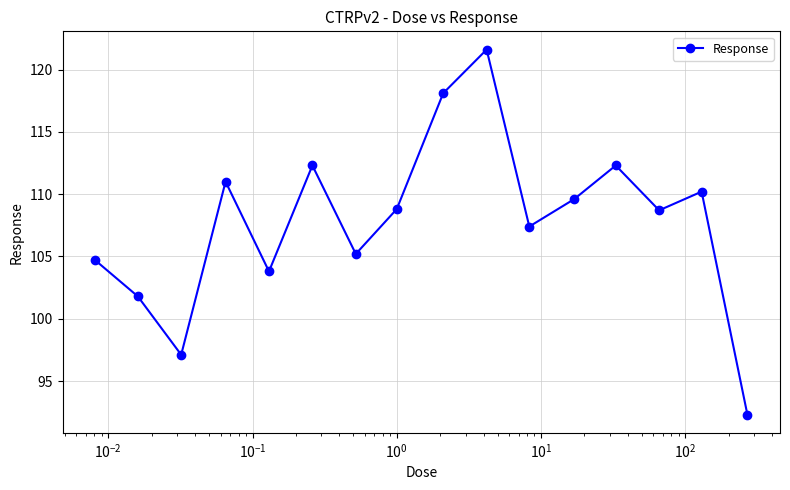

What is the average value?

107.8